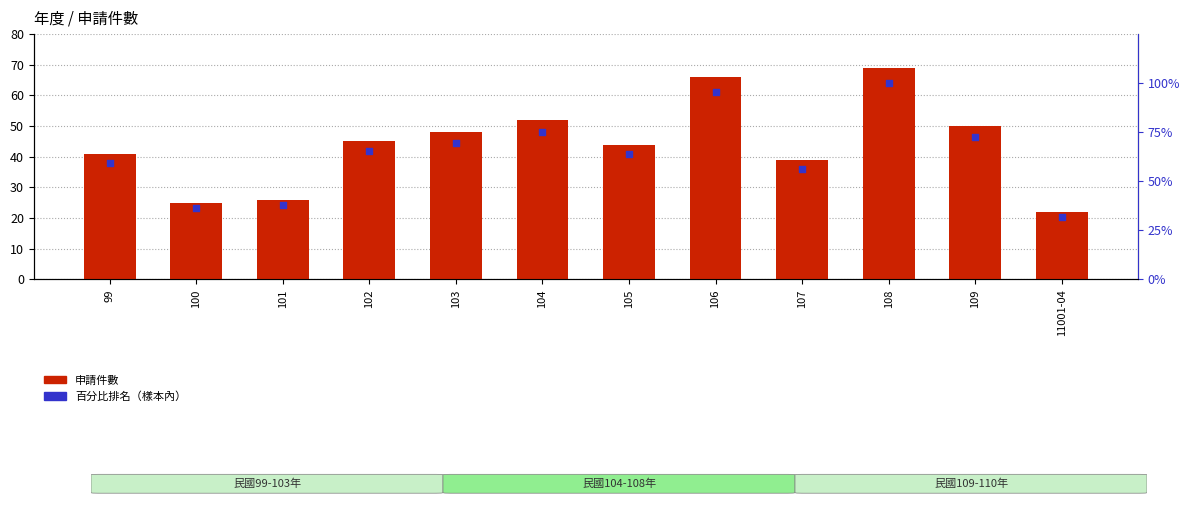

Which series reaches the minimum Y coordinate?

申請件數